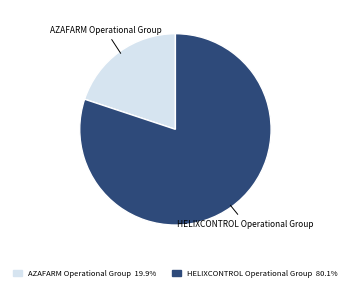

Approximately how many times larger is the value at AZAFARM Operational Group compared to HELIXCONTROL Operational Group?

0.2